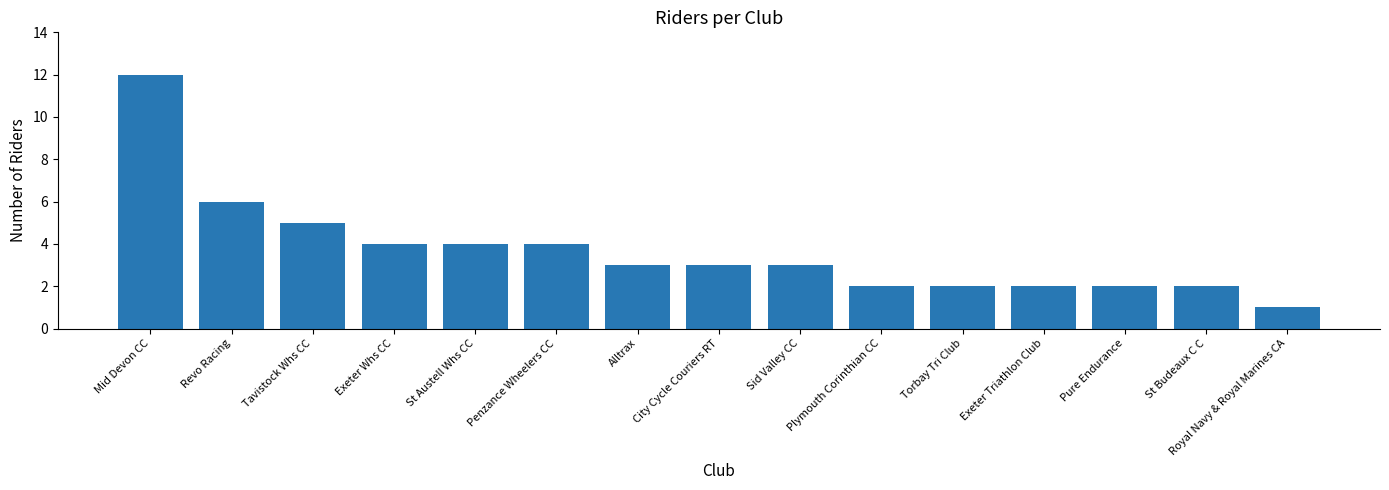

Are the bars horizontal?

No